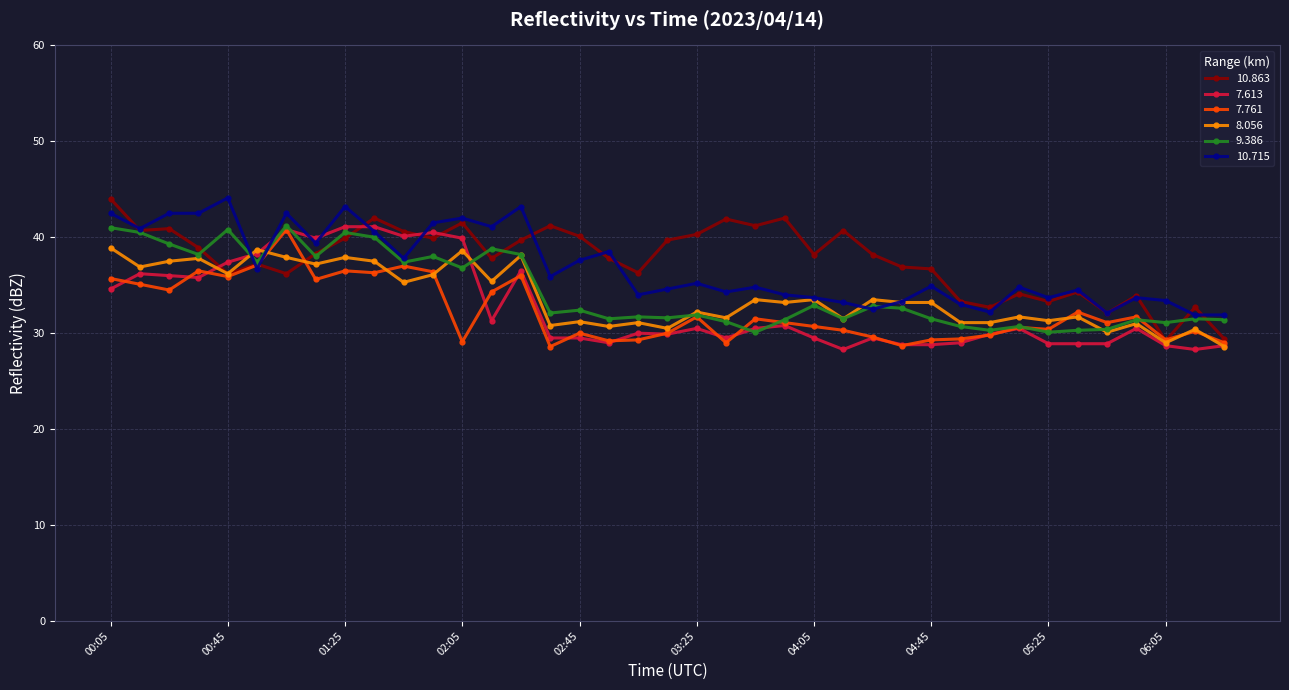

What is the smallest value displayed?

28.3